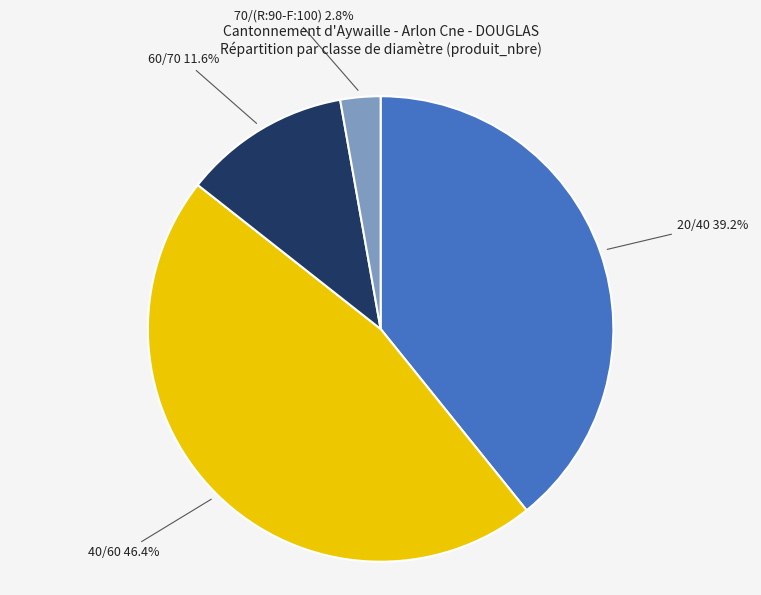

How much of the chart is everything except 70/(R:90-F:100)?

97.2%